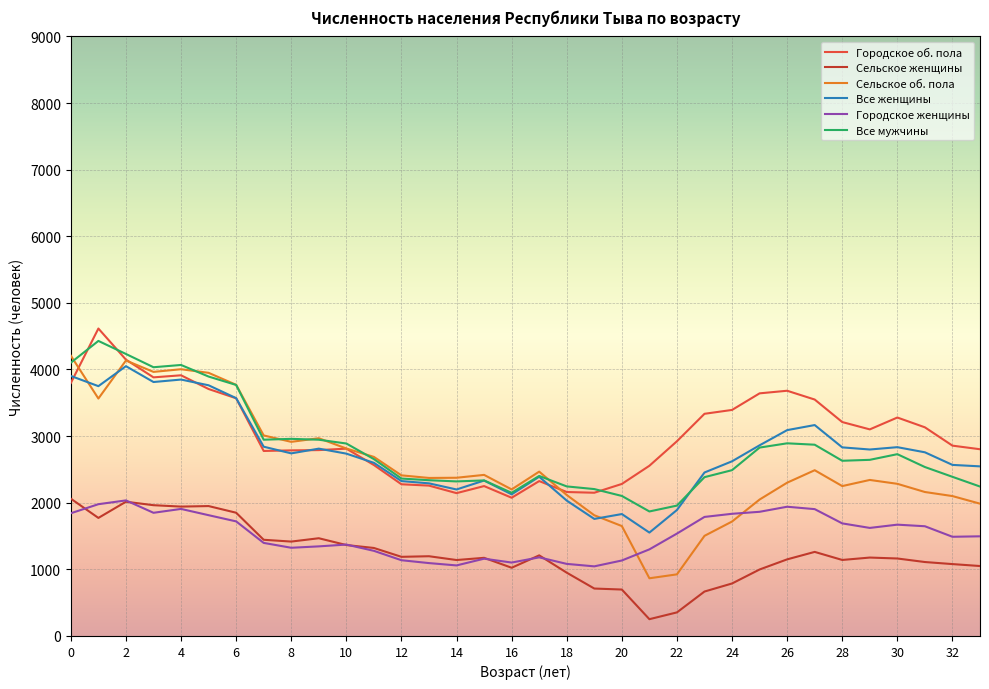

How many lines are shown in the chart?

6